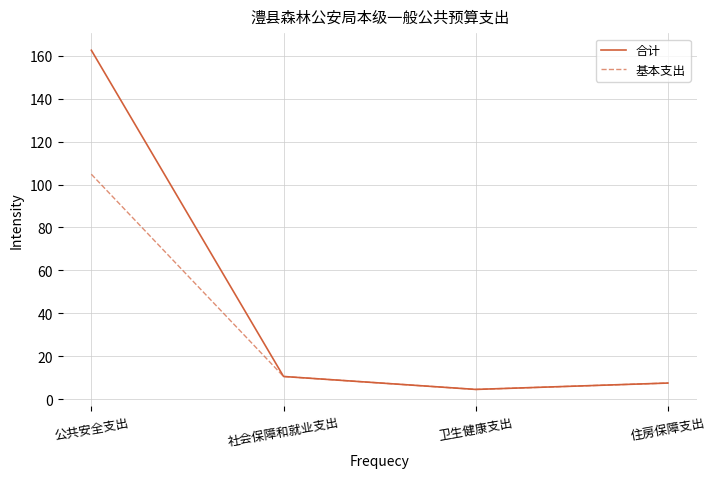

What is the approximate value of 合计 at 公共安全支出?

162.5